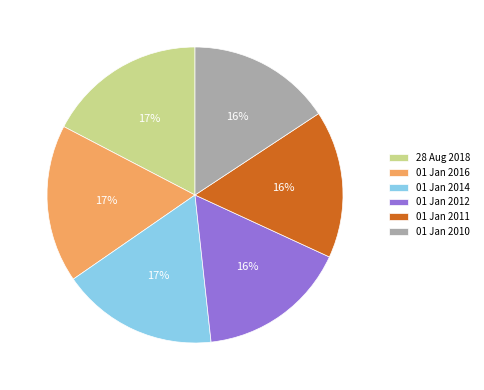

Is there a majority slice in this chart?

No